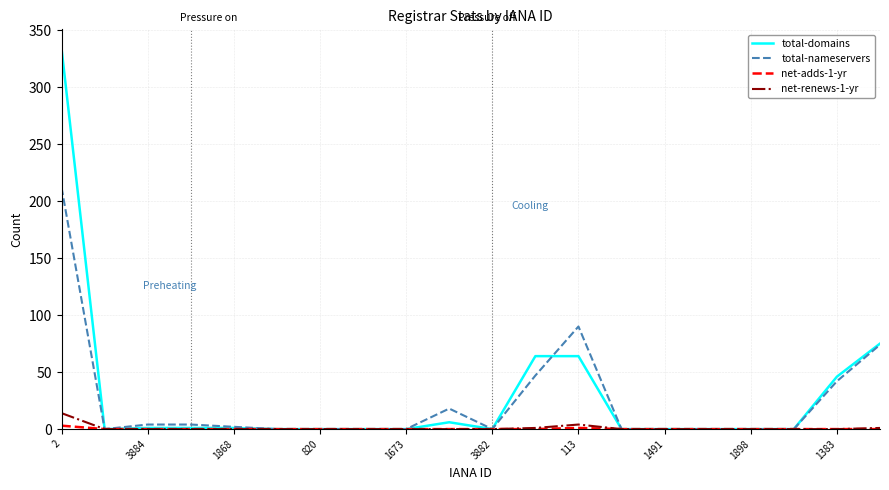

The total-nameservers series shows 67 at 3882. True or false?

False